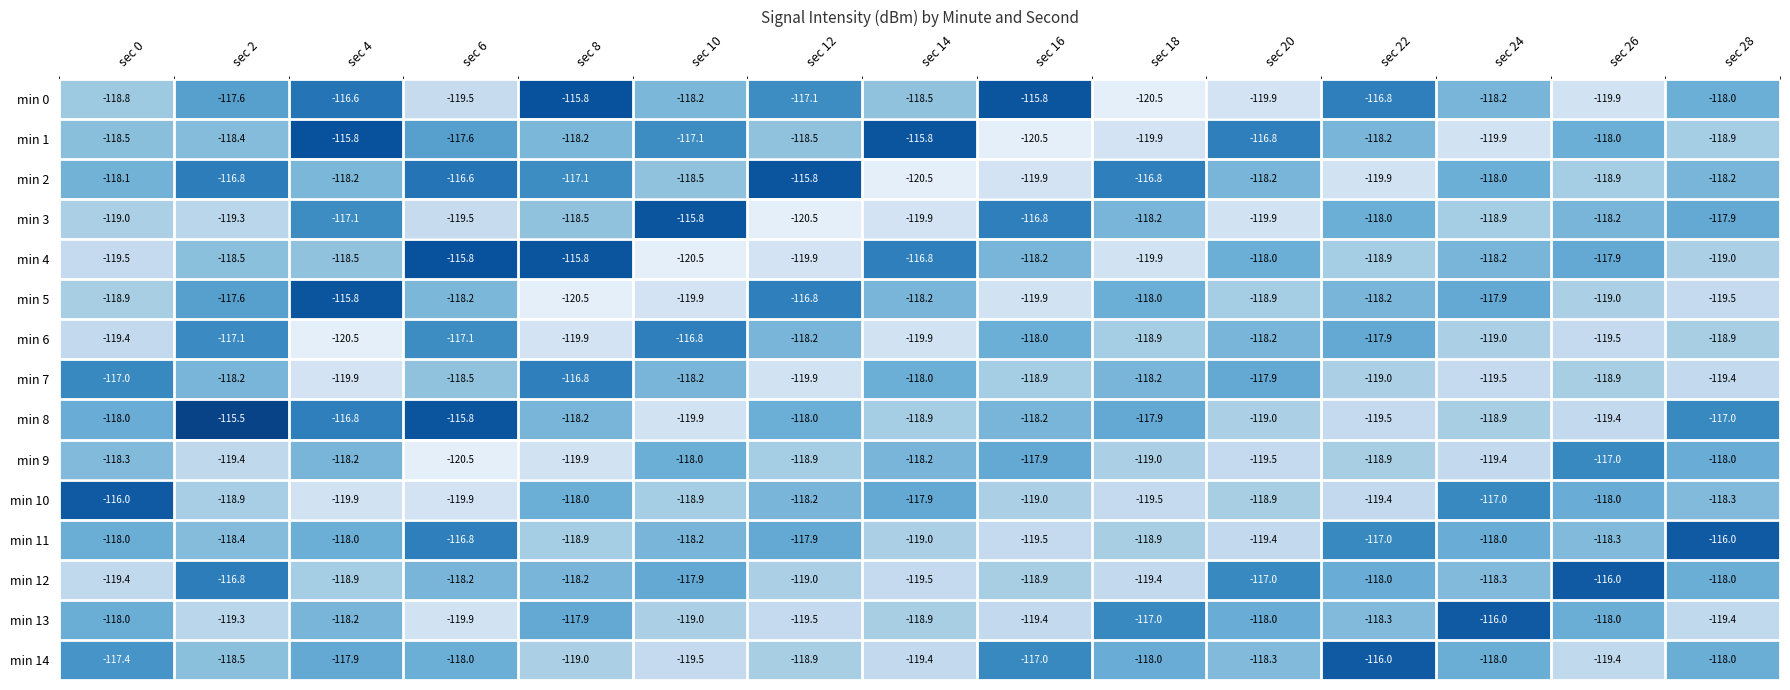

What is the difference between the second highest and second lowest values in the min 5 series?

3.1